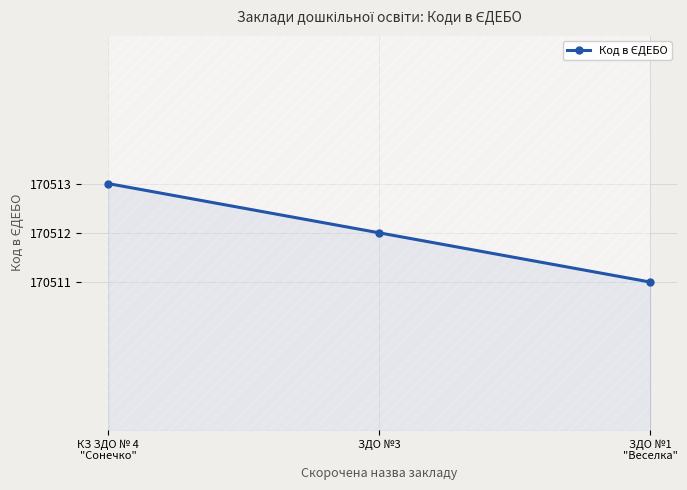

Rank the categories by value from highest to lowest.

КЗ ЗДО № 4
"Сонечко", ЗДО №3, ЗДО №1
"Веселка"